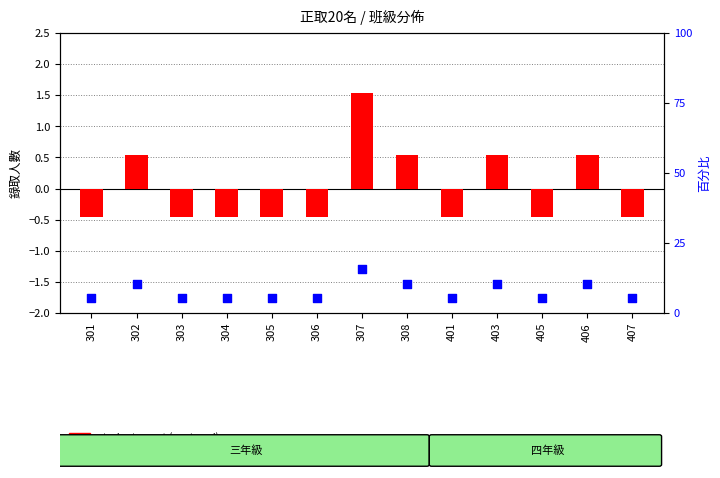

Which series contains the highest Y value?

student count (centered)